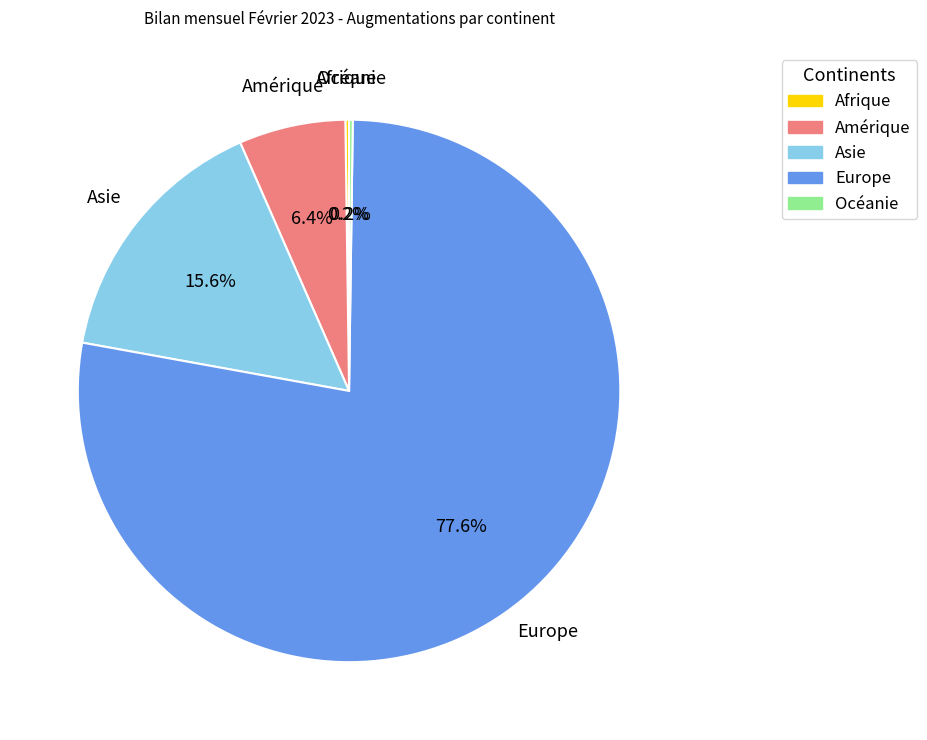

How much of the chart is everything except Europe?

22.4%